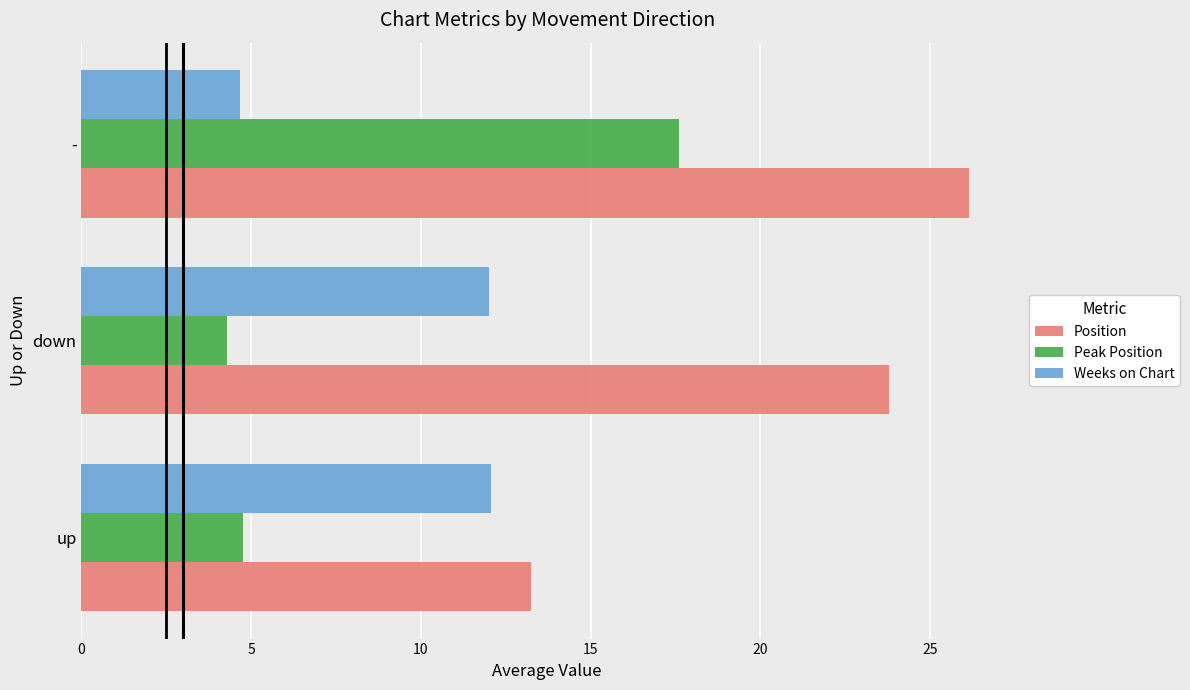

What is the spread (max minus min) of values at -?

21.5